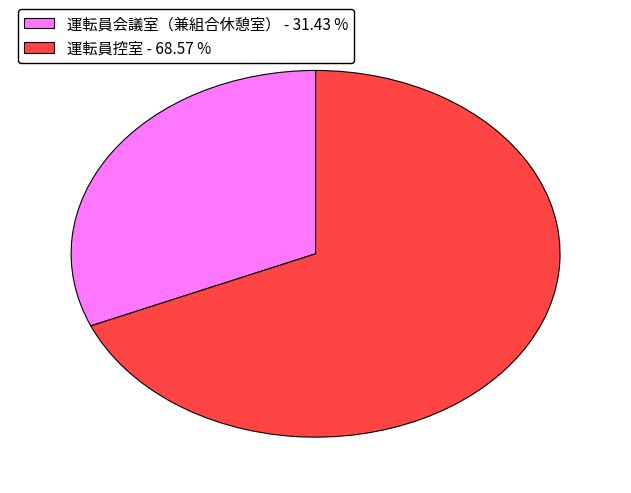

Does 運転員控室 account for over 50% of the chart?

Yes